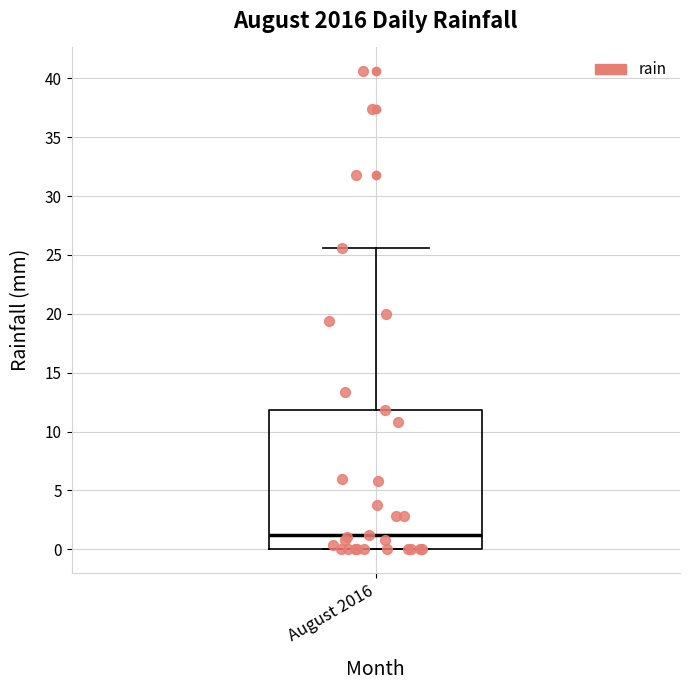

Read this box plot against the y-axis: the position of the median line, the range covered by the box, and the ends of both whiskers. The values are not printed on the chart, so give them approximately, as read against the axis.

median 1.0, box 0.0 to 12.0, whiskers 0.0 to 25.5